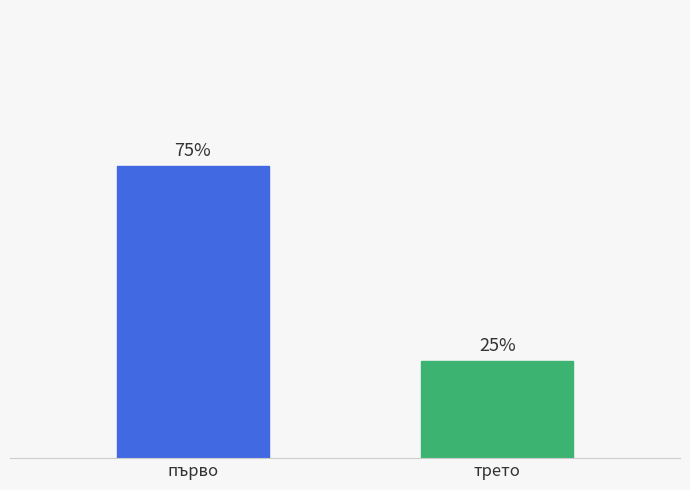

Which category has the highest value across all series?

първо